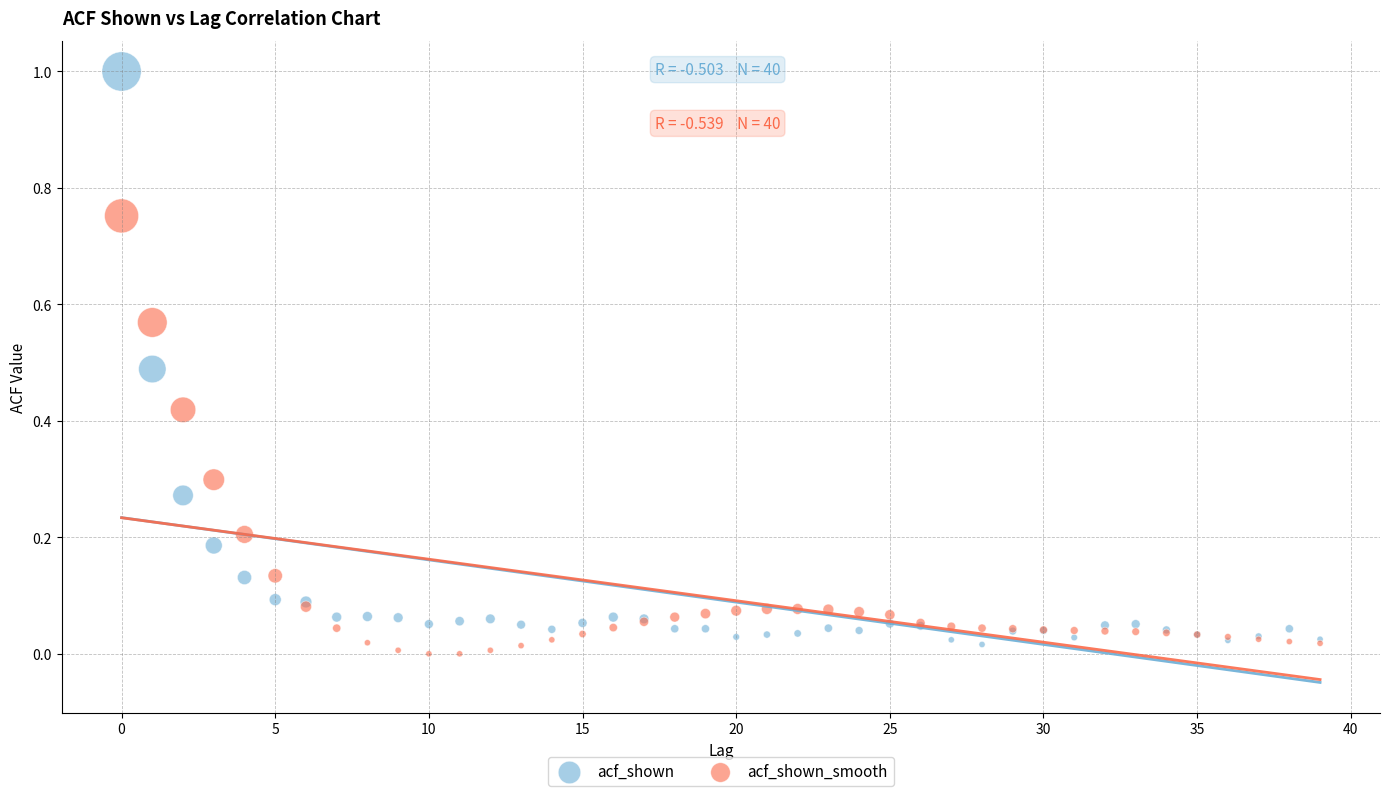

Which series reaches the maximum Y coordinate?

acf_shown